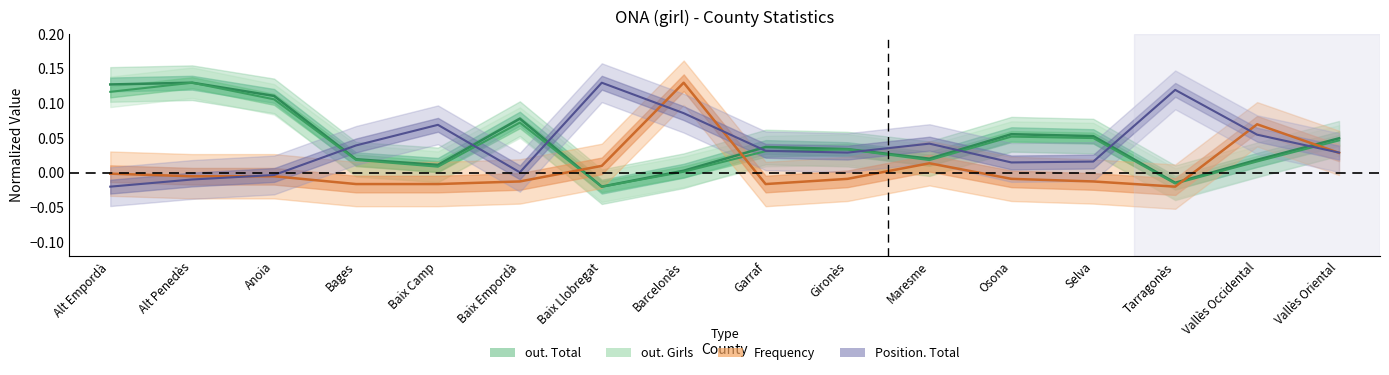

Reading left to right, list all the values displayed in this chart.

out. Total: Alt Empordà=0.1	Alt Penedès=0.1	Anoia=0.1	Bages=0.0	Baix Camp=0.0	Baix Empordà=0.1	Baix Llobregat=-0.0	Barcelonès=0.0	Garraf=0.0	Gironès=0.0	Maresme=0.0	Osona=0.1	Selva=0.1	Tarragonès=-0.0	Vallès Occidental=0.0	Vallès Oriental=0.0
out. Girls: Alt Empordà=0.1	Alt Penedès=0.1	Anoia=0.1	Bages=0.0	Baix Camp=0.0	Baix Empordà=0.1	Baix Llobregat=-0.0	Barcelonès=0.0	Garraf=0.0	Gironès=0.0	Maresme=0.0	Osona=0.1	Selva=0.1	Tarragonès=-0.0	Vallès Occidental=0.0	Vallès Oriental=0.0
Frequency: Alt Empordà=-0.0	Alt Penedès=-0.0	Anoia=-0.0	Bages=-0.0	Baix Camp=-0.0	Baix Empordà=-0.0	Baix Llobregat=0.0	Barcelonès=0.1	Garraf=-0.0	Gironès=-0.0	Maresme=0.0	Osona=-0.0	Selva=-0.0	Tarragonès=-0.0	Vallès Occidental=0.1	Vallès Oriental=0.0
Position. Total: Alt Empordà=-0.0	Alt Penedès=-0.0	Anoia=-0.0	Bages=0.0	Baix Camp=0.1	Baix Empordà=0.0	Baix Llobregat=0.1	Barcelonès=0.1	Garraf=0.0	Gironès=0.0	Maresme=0.0	Osona=0.0	Selva=0.0	Tarragonès=0.1	Vallès Occidental=0.1	Vallès Oriental=0.0